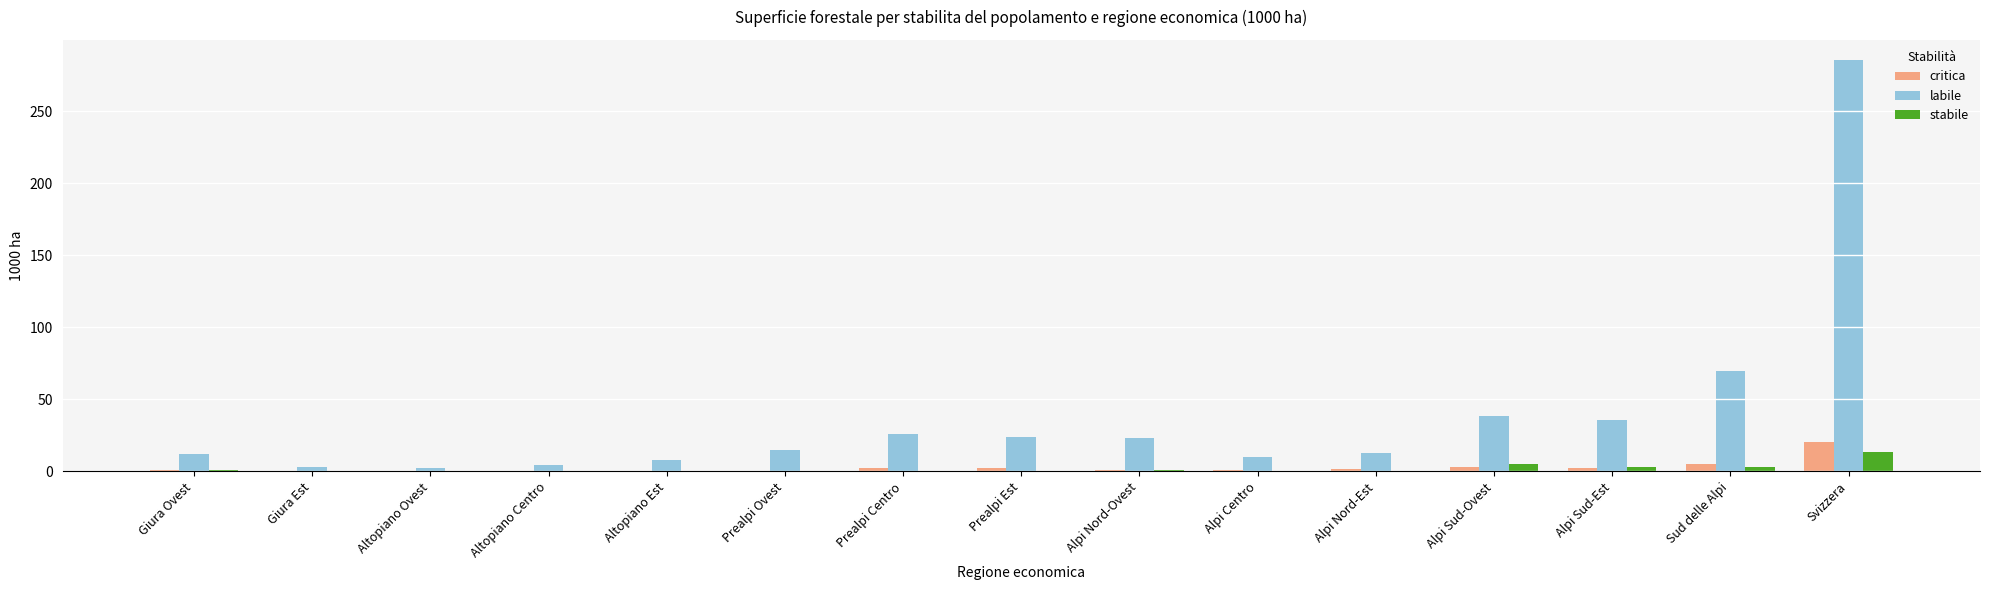

Is it true that critica equals 0.0 at Altopiano Ovest?

True